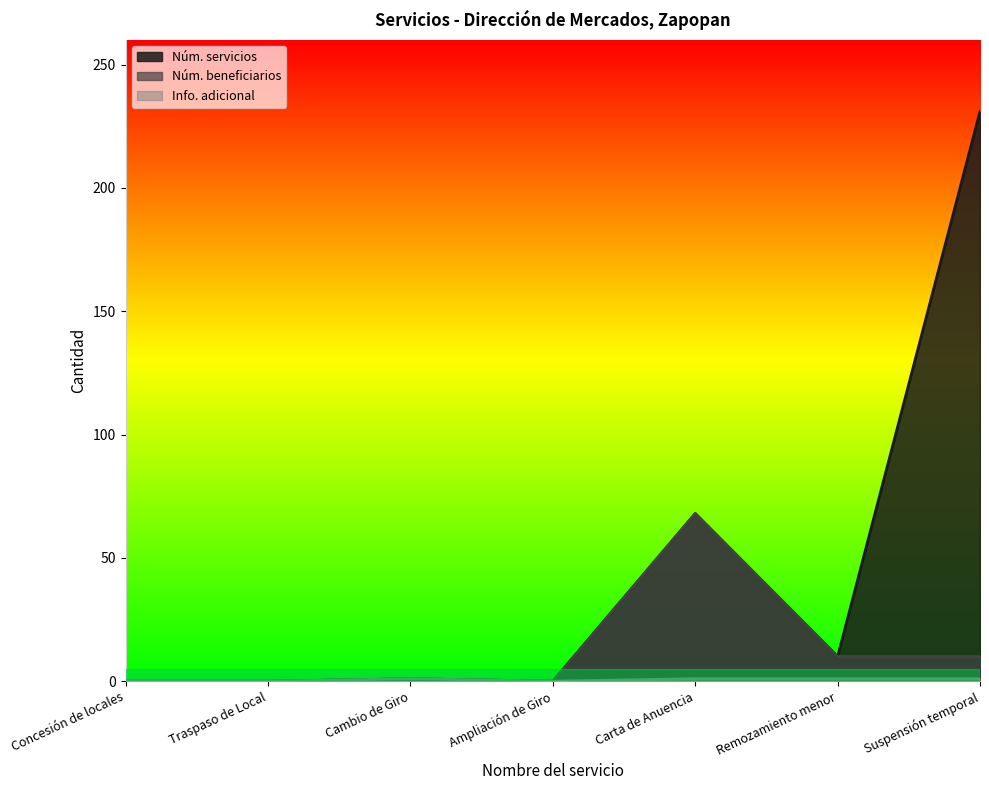

How many Información adicional del servicio values are between 0 and 1?

7